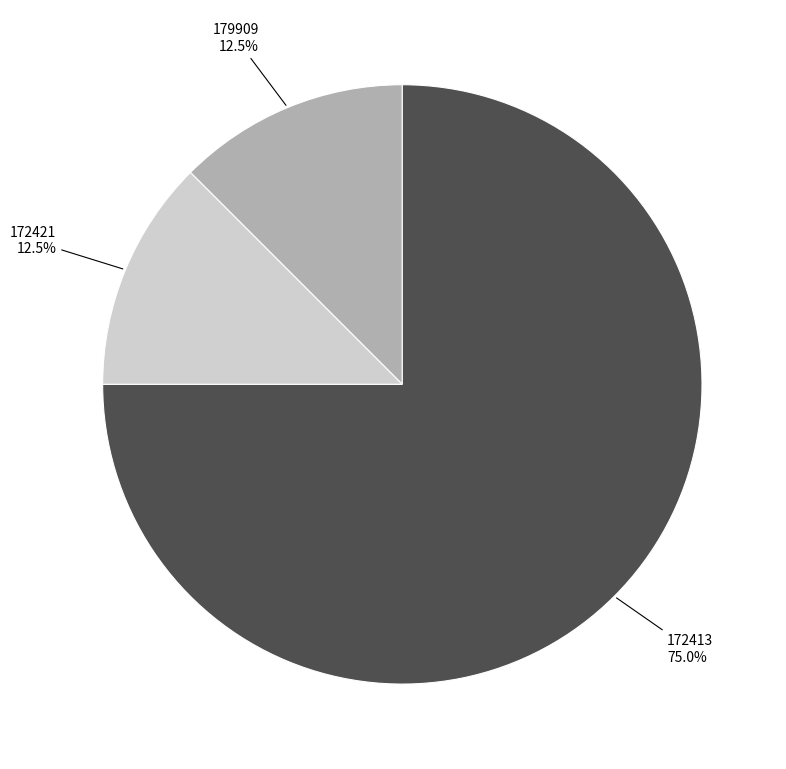

Count the number of slices in the pie.

3